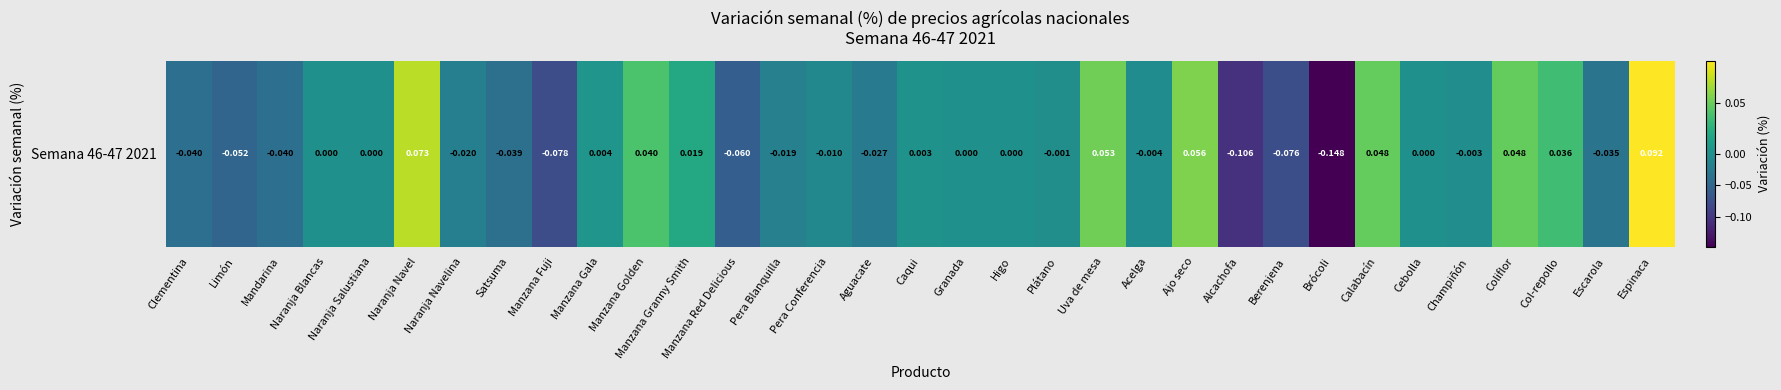

What is the difference between the maximum and minimum values?

0.2